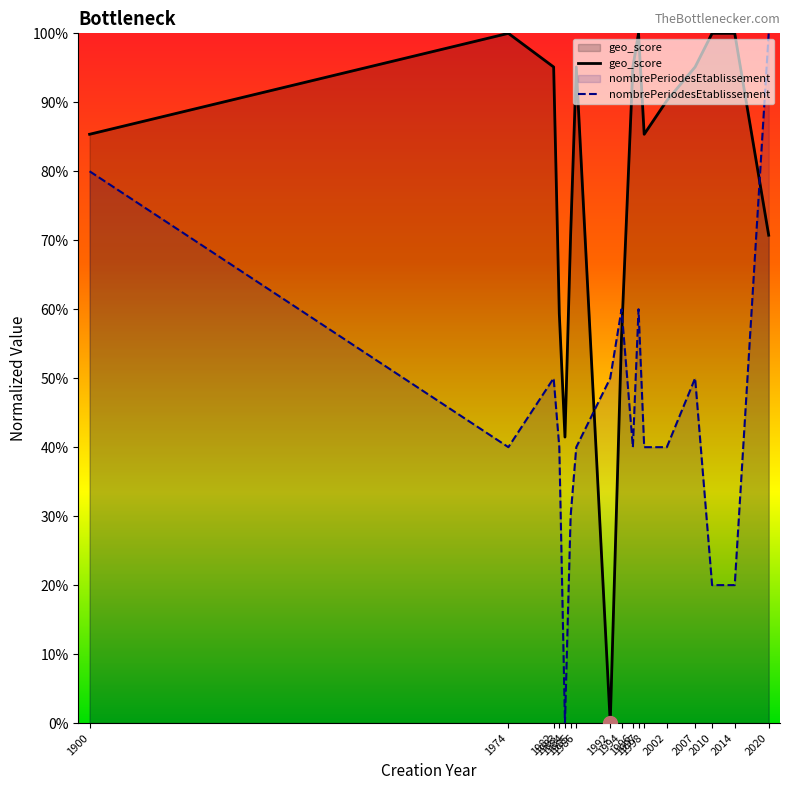

Where do geo_score and nombrePeriodesEtablissement first cross each other?

1986 and 1992